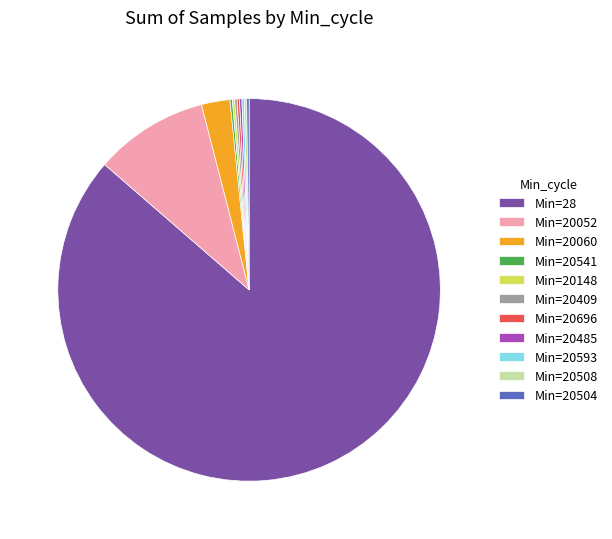

What is the largest slice in the pie chart?

Min=28